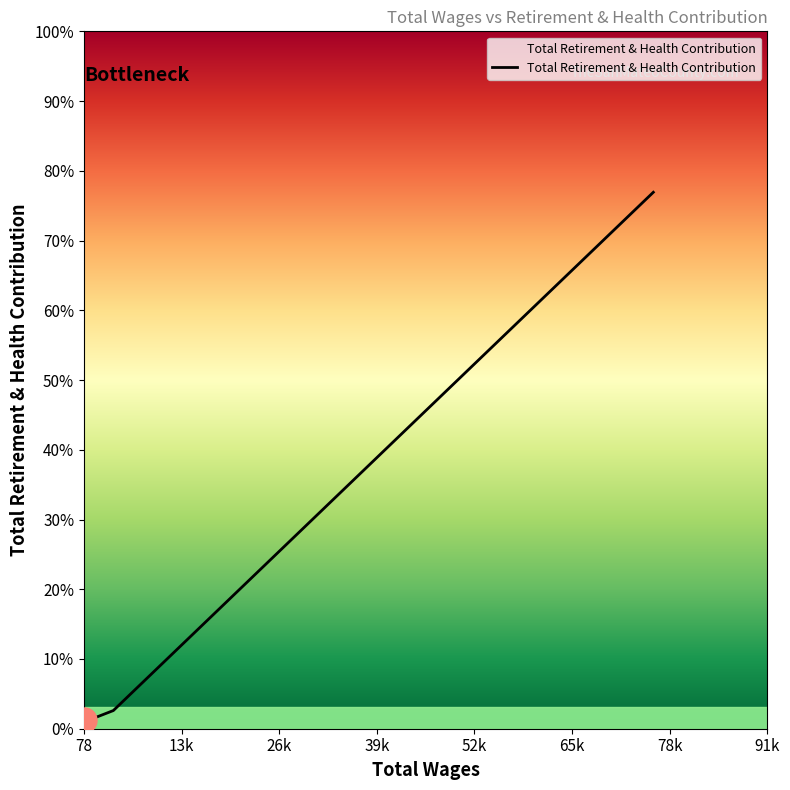

Does the chart display data point markers on the line(s)?

No